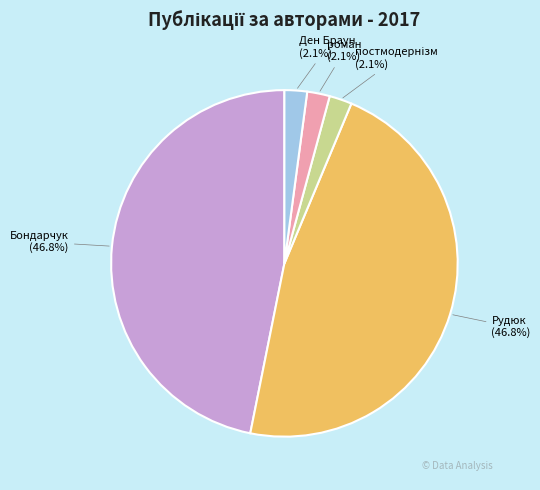

Do роман and Ден Браун together represent more than half of the pie?

No